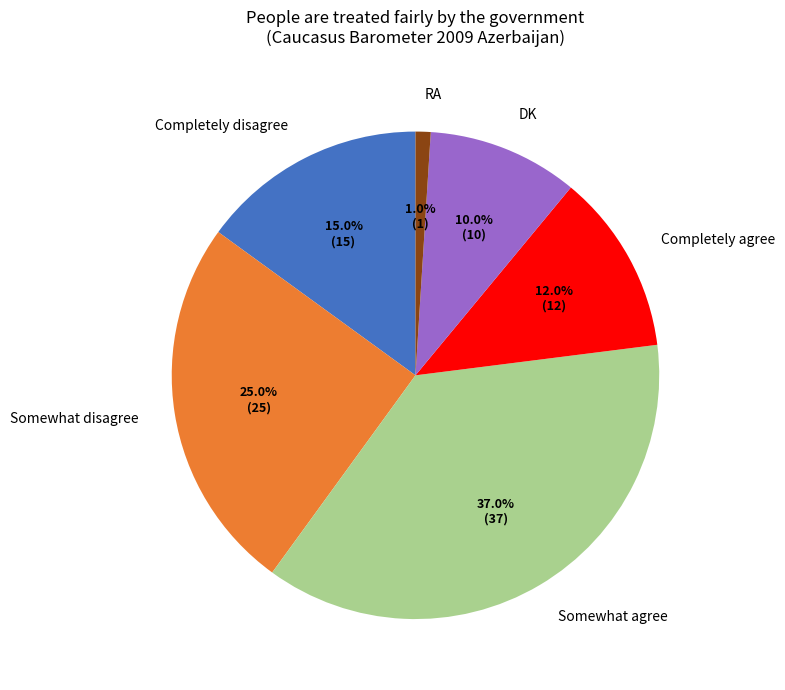

Is there any slice that represents more than half of the pie?

No